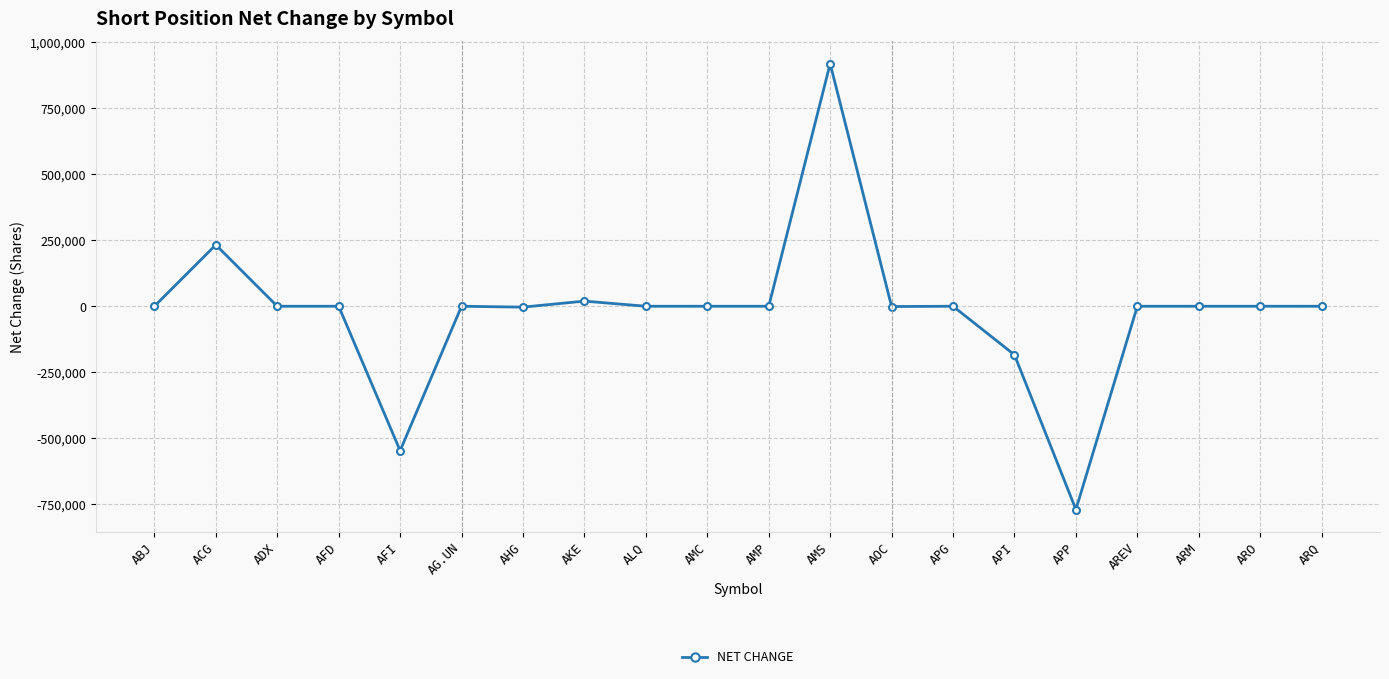

Which label corresponds to the smallest value in the chart?

APP